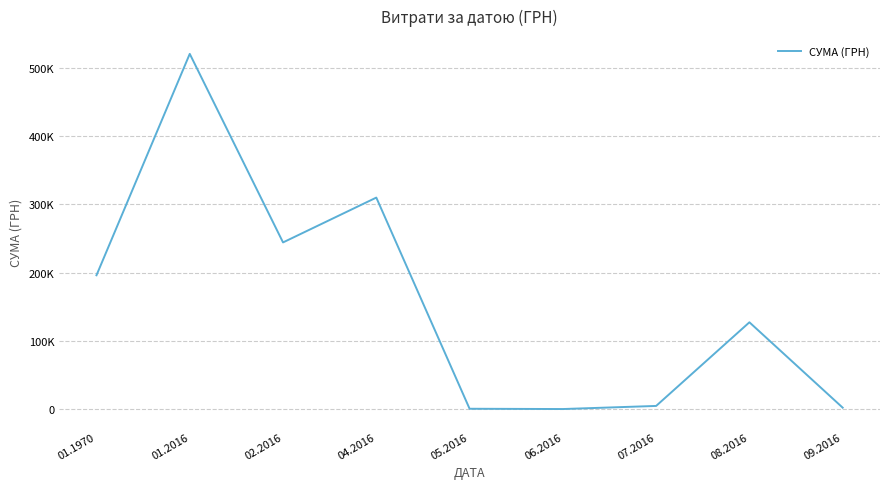

What is the greatest value displayed?

520300.2